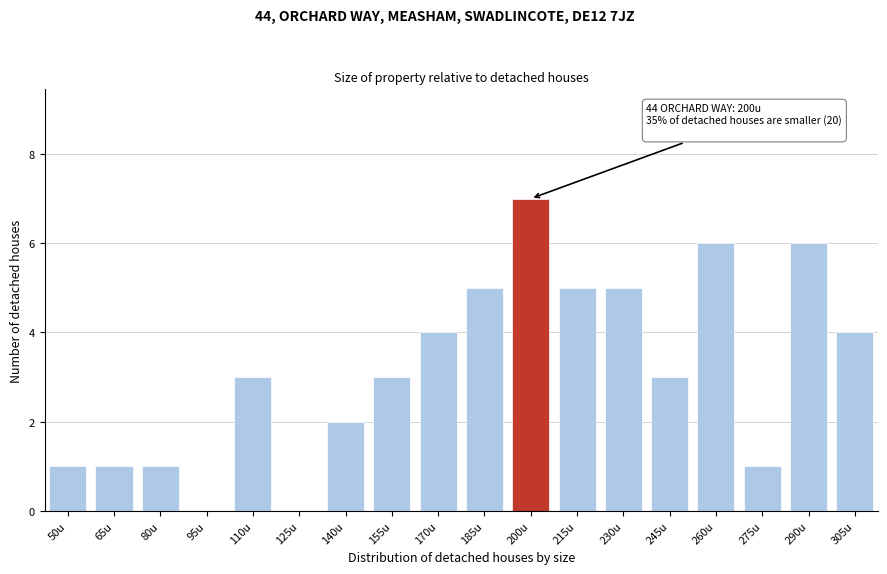

Reading left to right, transcribe all the data shown in this chart.

50u=1	65u=1	80u=1	95u=0	110u=3	125u=0	140u=2	155u=3	170u=4	185u=5	200u=7	215u=5	230u=5	245u=3	260u=6	275u=1	290u=6	305u=4